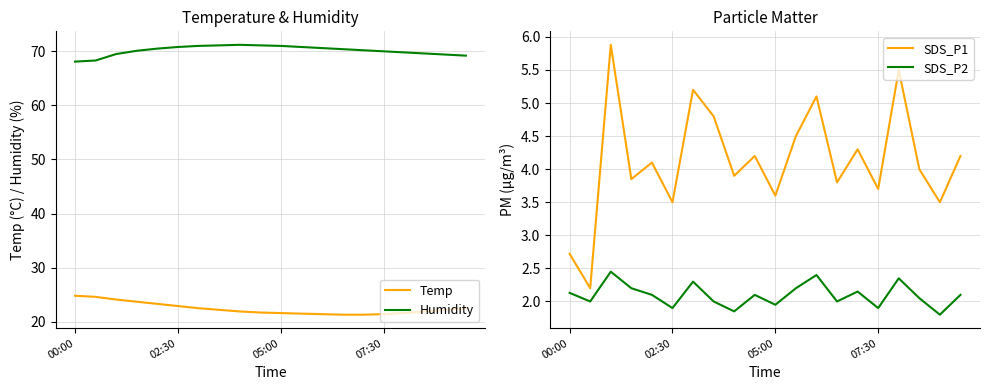

What are all the series names shown in the legend?

Temp, Humidity, SDS_P1, SDS_P2